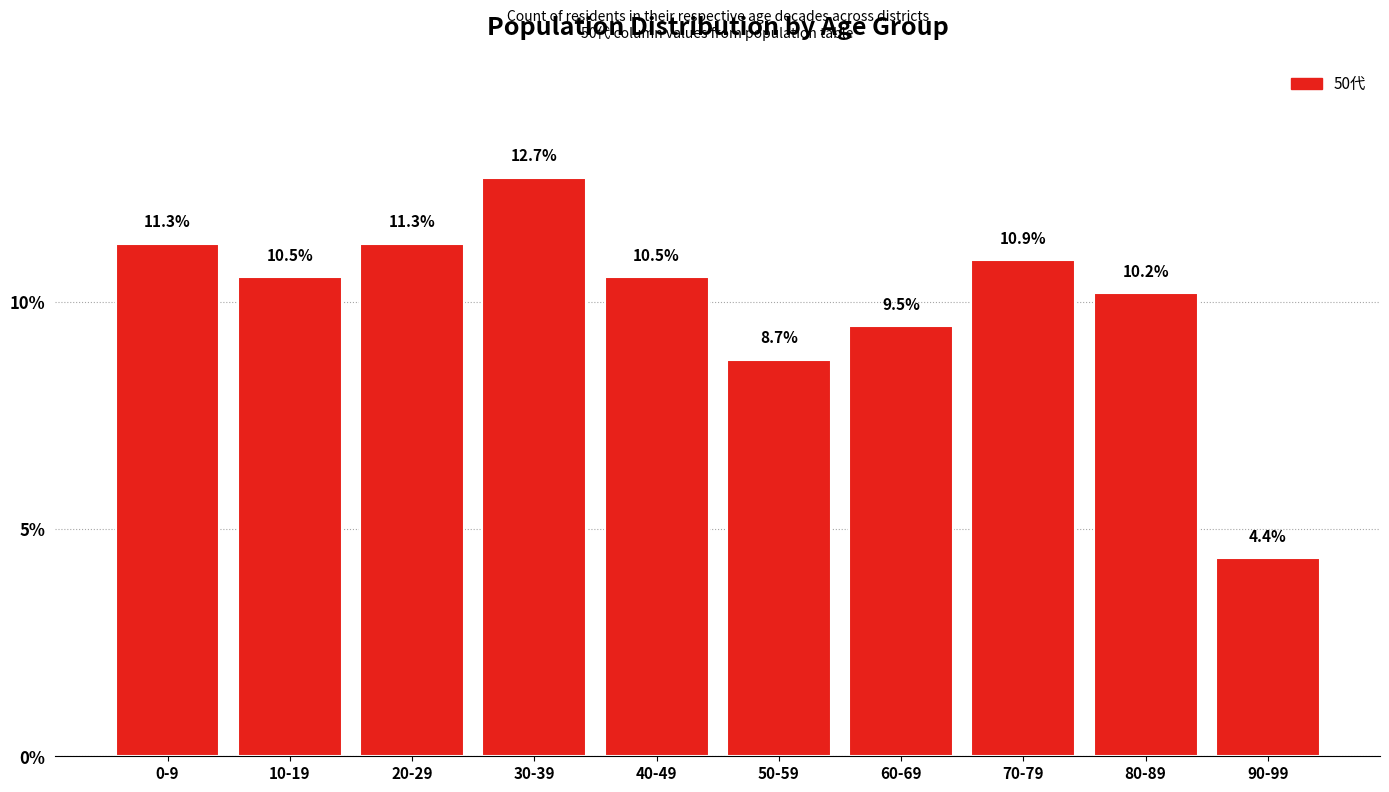

Reading right to left, transcribe all the data shown in this chart.

4.4	10.2	10.9	9.5	8.7	10.5	12.7	11.3	10.5	11.3